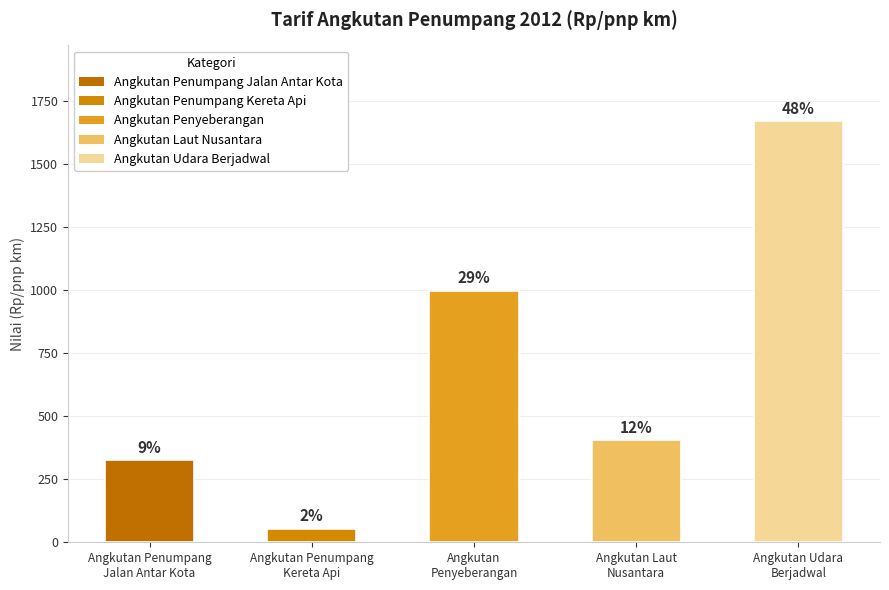

Does the chart contain any negative values?

No